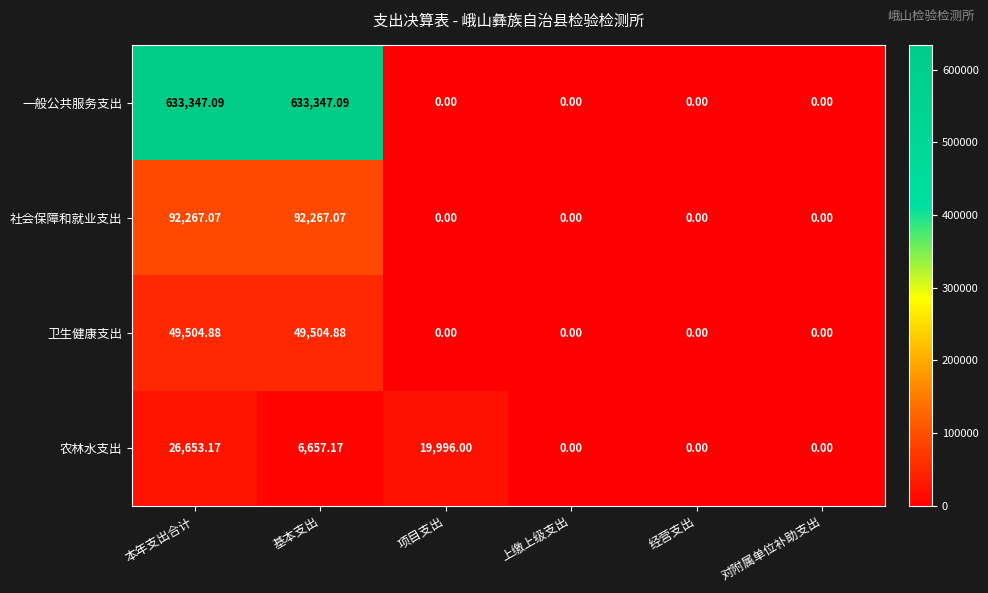

List the series in order of their peak value, lowest first.

农林水支出, 卫生健康支出, 社会保障和就业支出, 一般公共服务支出